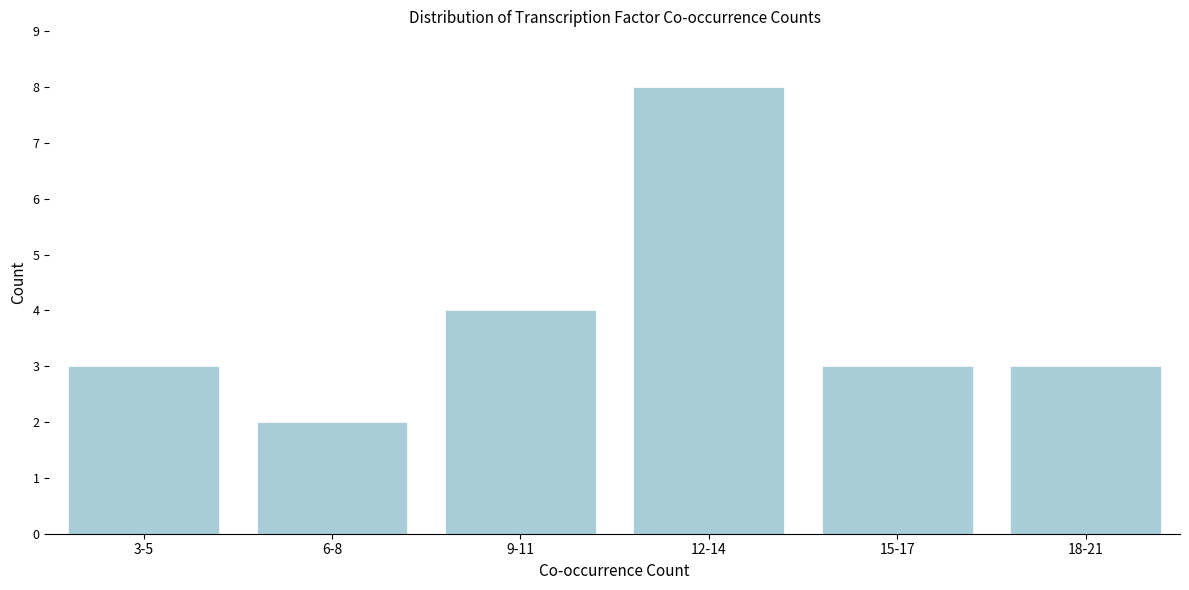

Reading left to right, extract all data points from this chart.

3-5=3	6-8=2	9-11=4	12-14=8	15-17=3	18-21=3